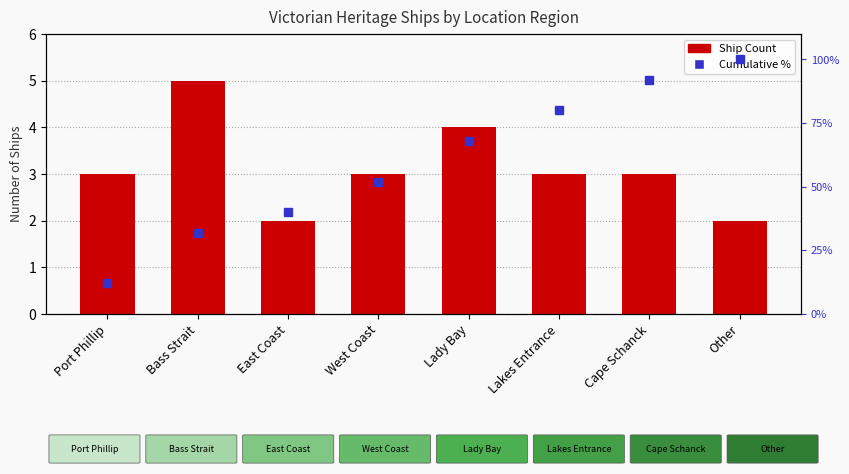

True or false: Ship Count has a value of 8 at Bass Strait.

False